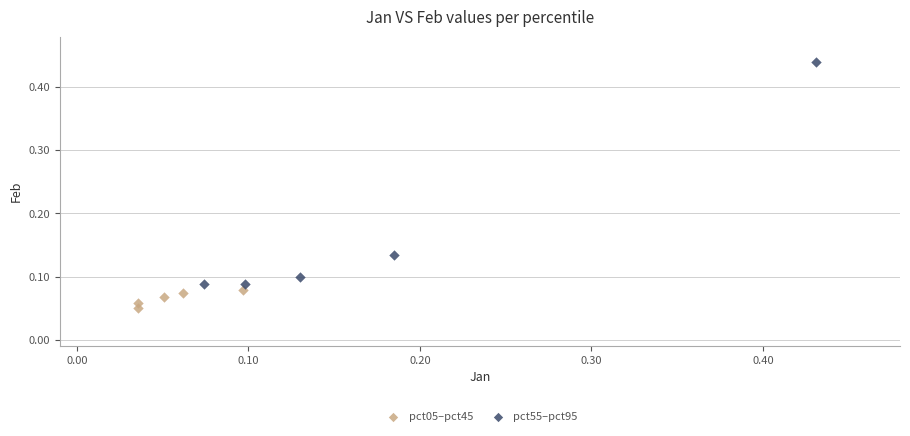

Which series has the widest spread of Y values?

pct55–pct95